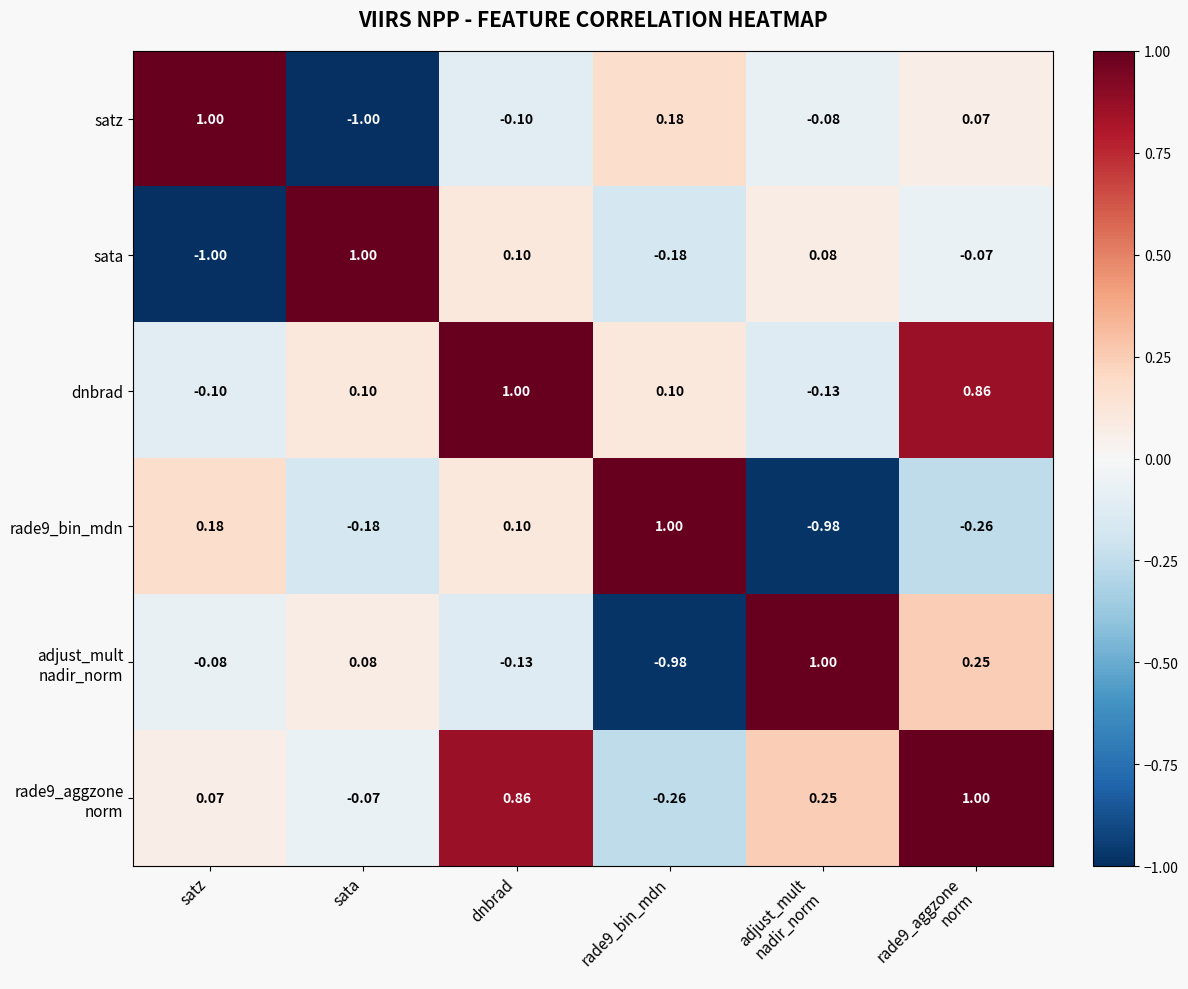

Where does the sata series first go above 0?

sata